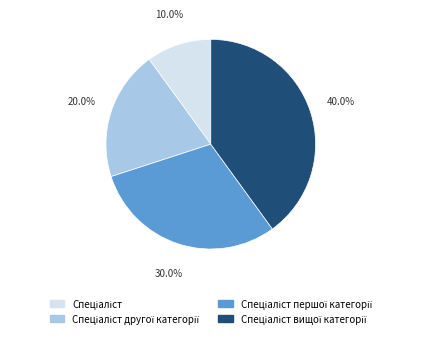

How many segments does this pie chart have?

4